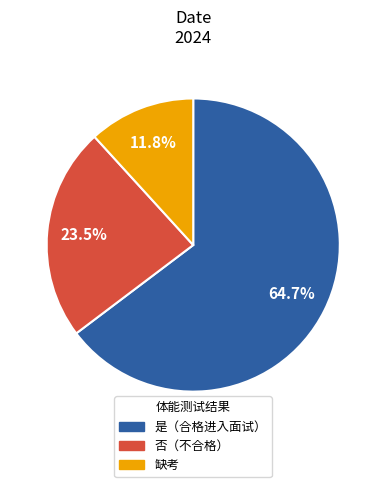

Does any single category account for the majority?

Yes